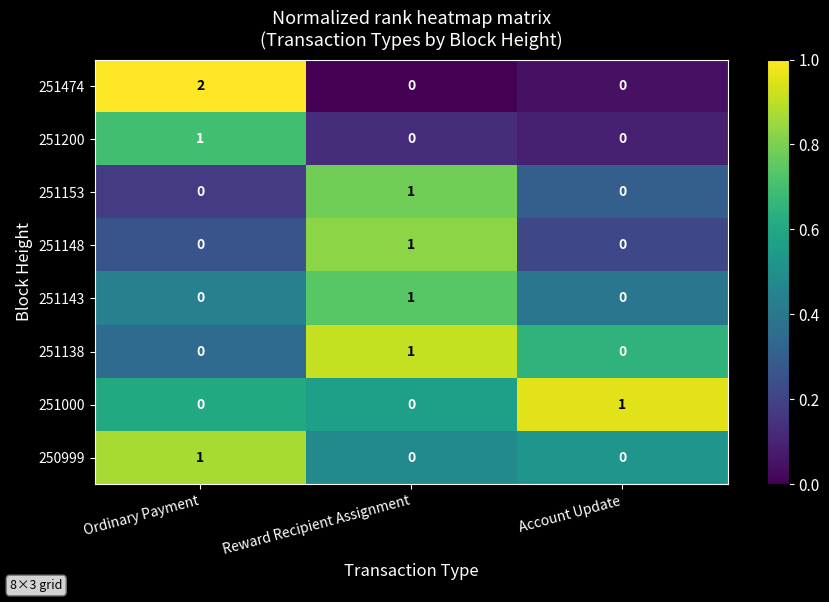

Reading left to right, what are all the values shown in this chart?

251474: 2	0	0
251200: 1	0	0
251153: 0	1	0
251148: 0	1	0
251143: 0	1	0
251138: 0	1	0
251000: 0	0	1
250999: 1	0	0